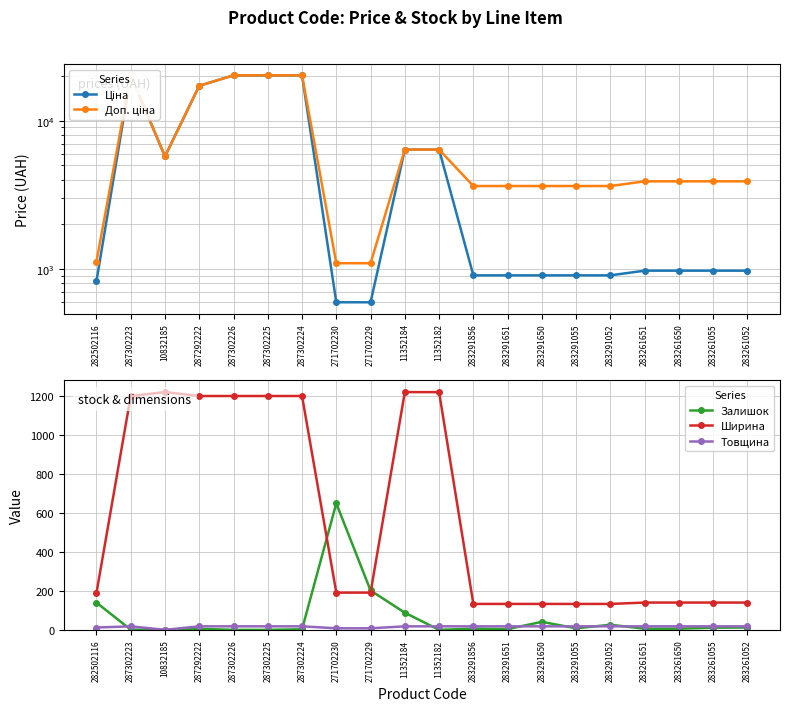

How many values in Залишок are above zero?

16